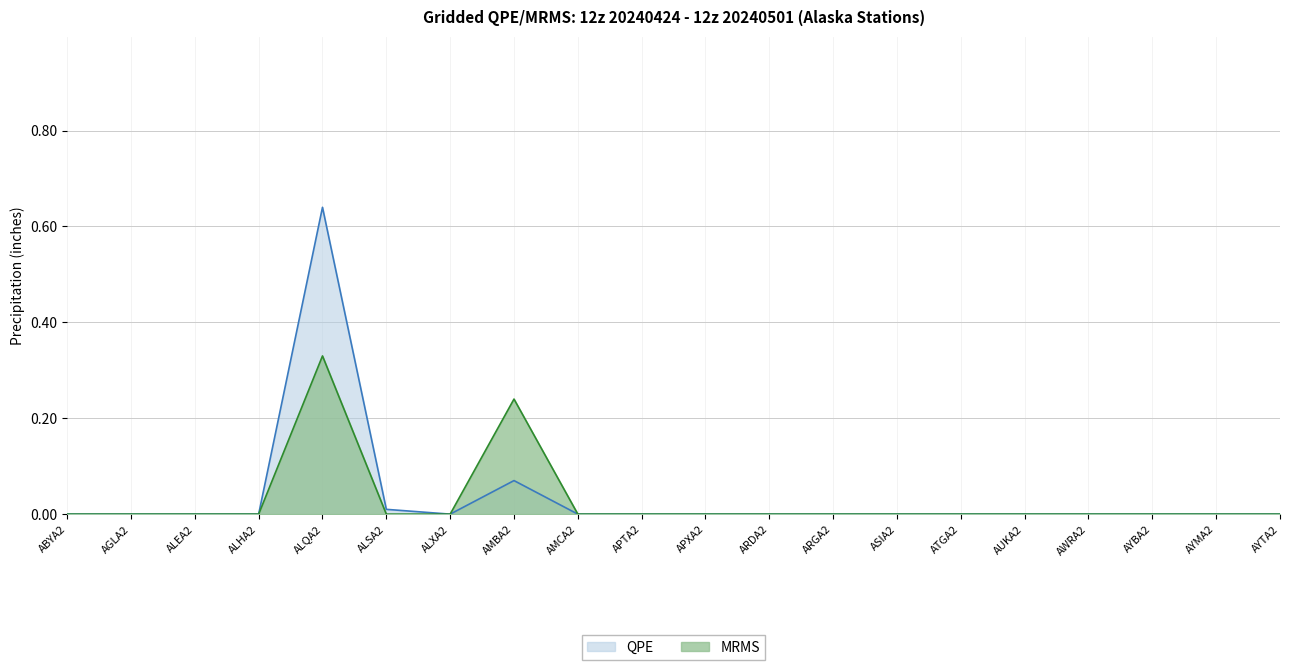

Reading right to left, transcribe all the data shown in this chart.

QPE: AYTA2=0.0	AYMA2=0.0	AYBA2=0.0	AWRA2=0.0	AUKA2=0.0	ATGA2=0.0	ASIA2=0.0	ARGA2=0.0	ARDA2=0.0	APXA2=0.0	APTA2=0.0	AMCA2=0.0	AMBA2=0.1	ALXA2=0.0	ALSA2=0.0	ALQA2=0.6	ALHA2=0.0	ALEA2=0.0	AGLA2=0.0	ABYA2=0.0
MRMS: AYTA2=0.0	AYMA2=0.0	AYBA2=0.0	AWRA2=0.0	AUKA2=0.0	ATGA2=0.0	ASIA2=0.0	ARGA2=0.0	ARDA2=0.0	APXA2=0.0	APTA2=0.0	AMCA2=0.0	AMBA2=0.2	ALXA2=0.0	ALSA2=0.0	ALQA2=0.3	ALHA2=0.0	ALEA2=0.0	AGLA2=0.0	ABYA2=0.0